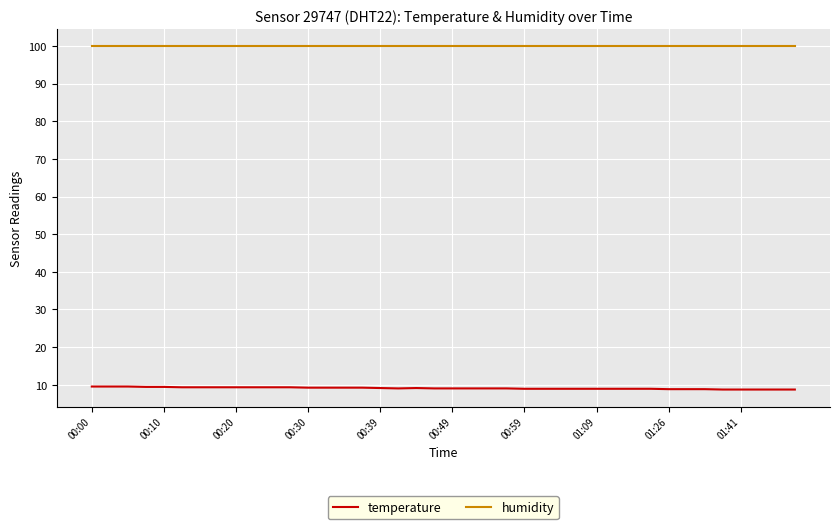

What is the average value of the humidity series?

99.9